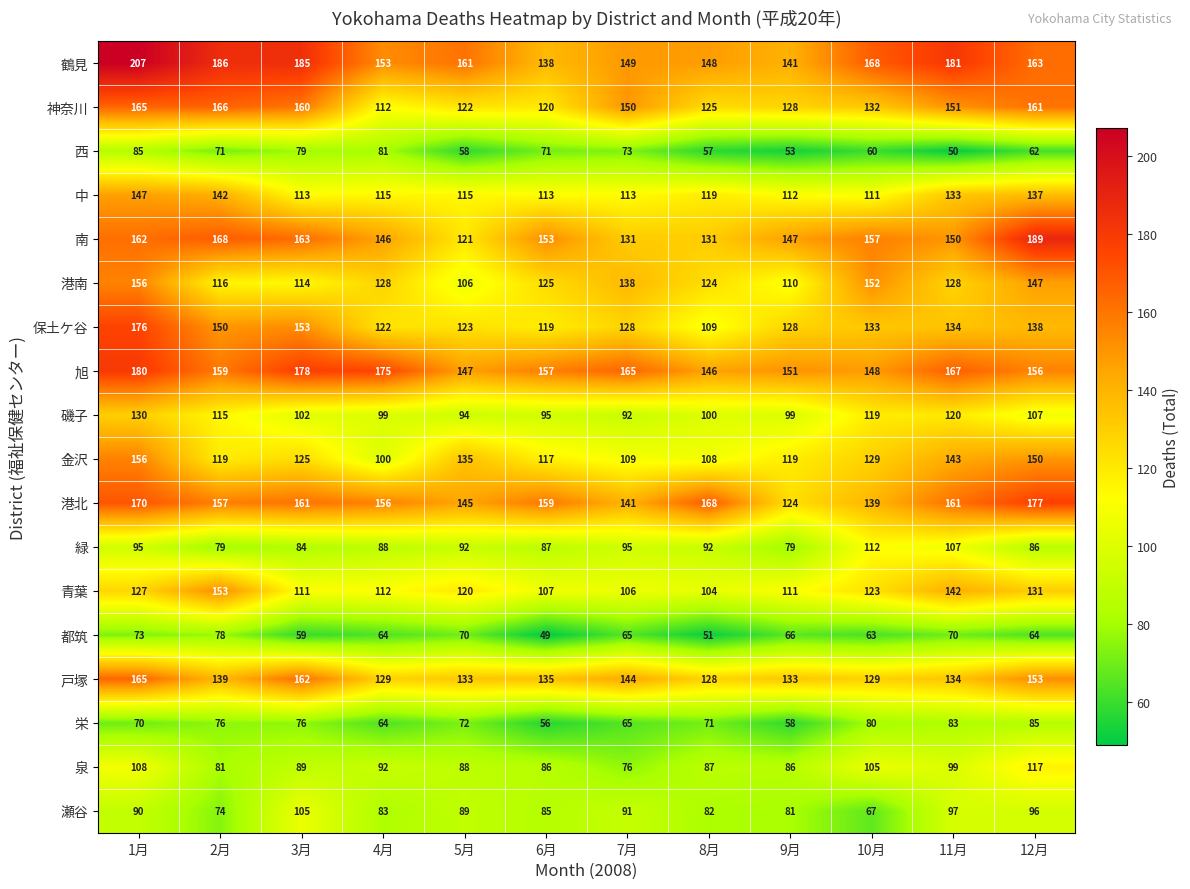

Count the number of categories in the chart.

12